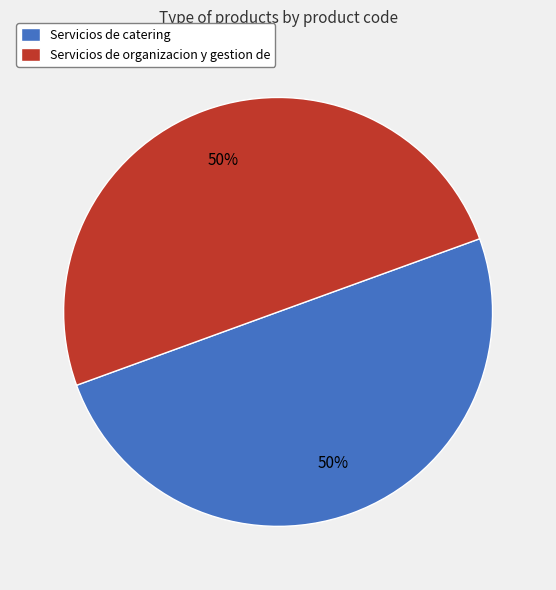

How many slices are in this pie chart?

2